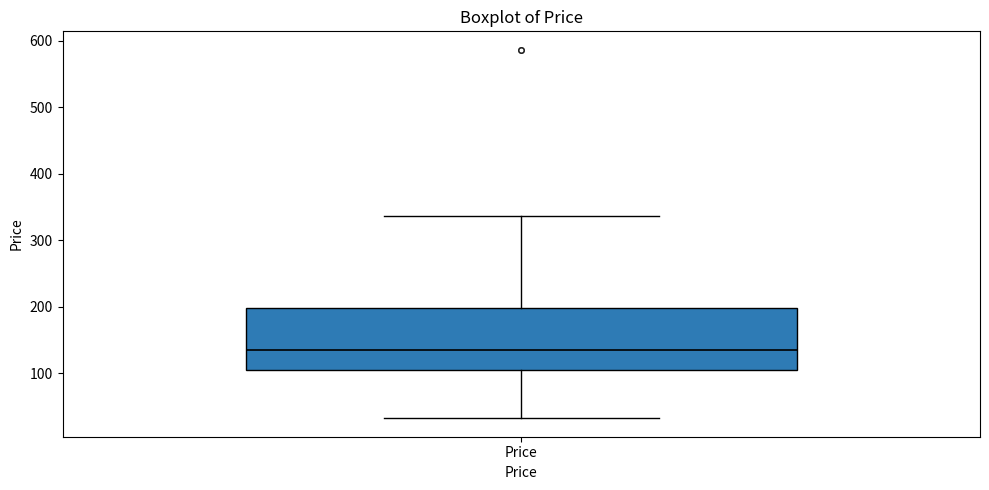

Where is the upper edge of the box for Price on the y-axis? The values are not printed on the chart, so give them approximately, as read against the axis.

200